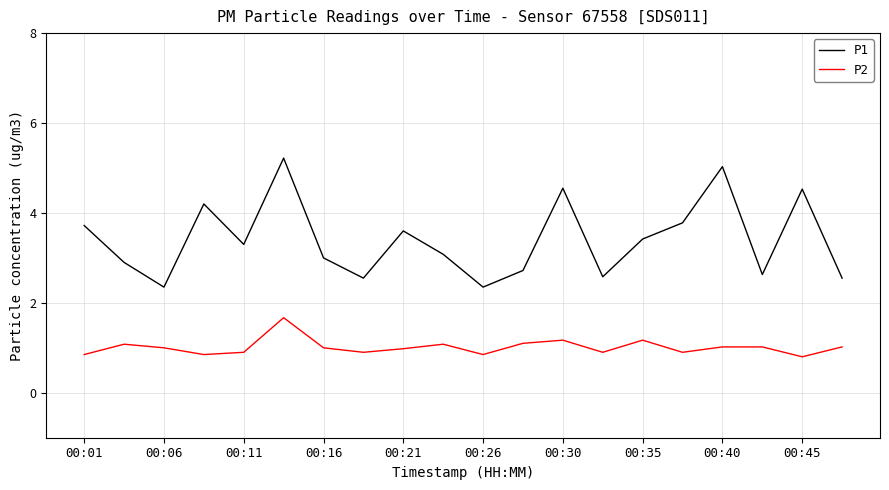

What is the difference between the maximum and minimum values in the P2 series?

0.9